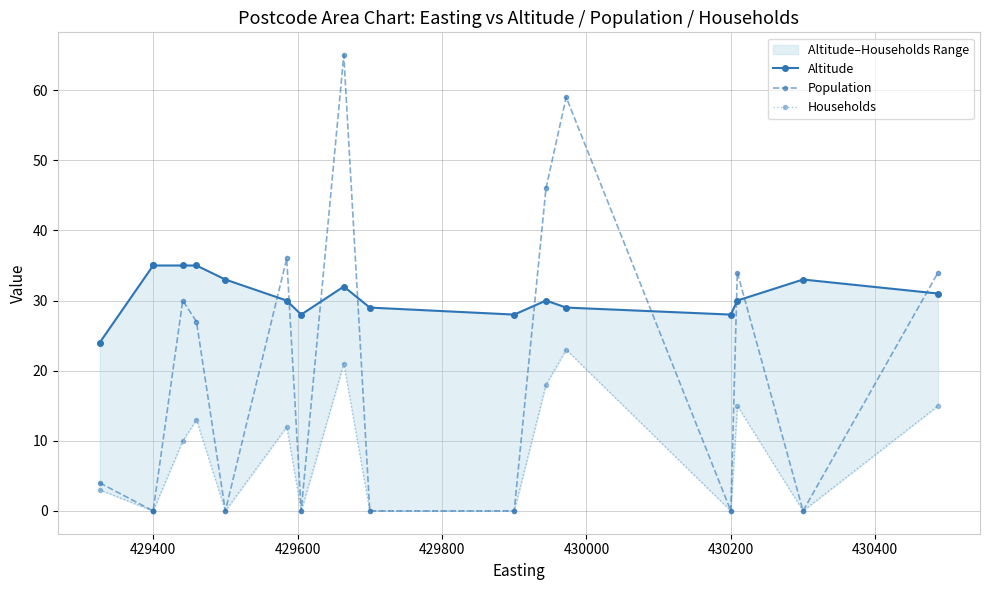

How many series are shown in this chart?

3